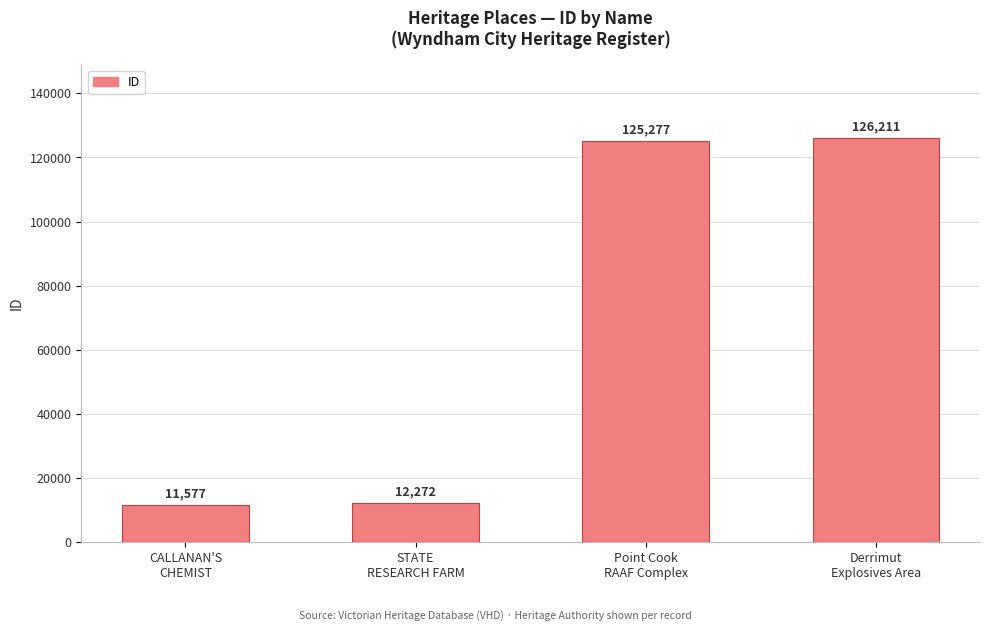

Does the chart contain any negative values?

No